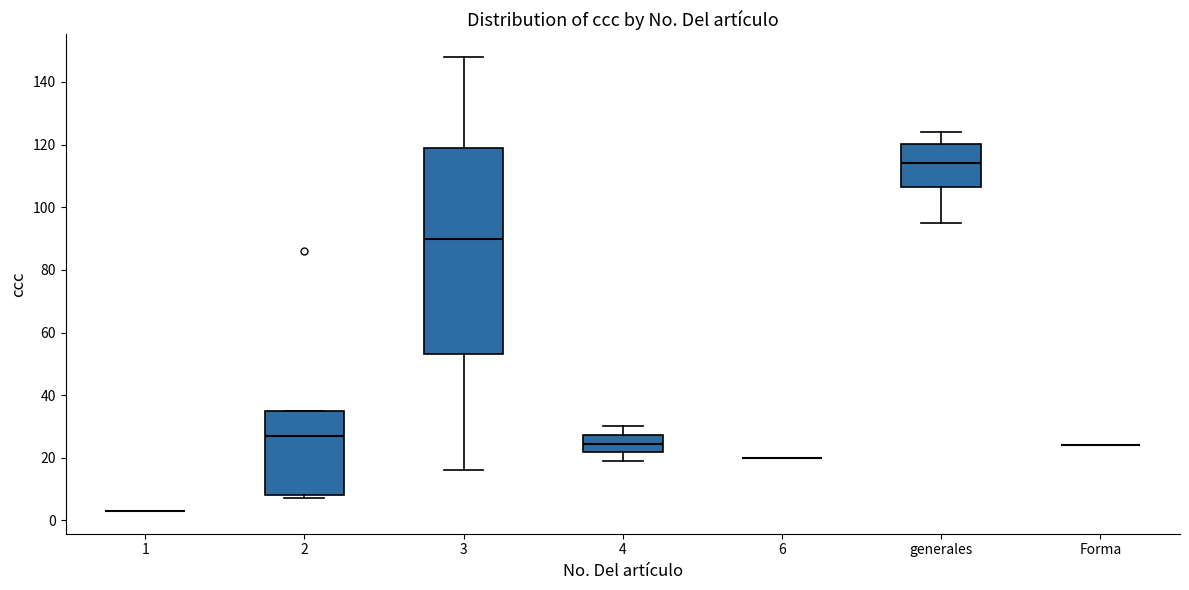

Which box is the tallest, from its lower edge to its upper edge?

3